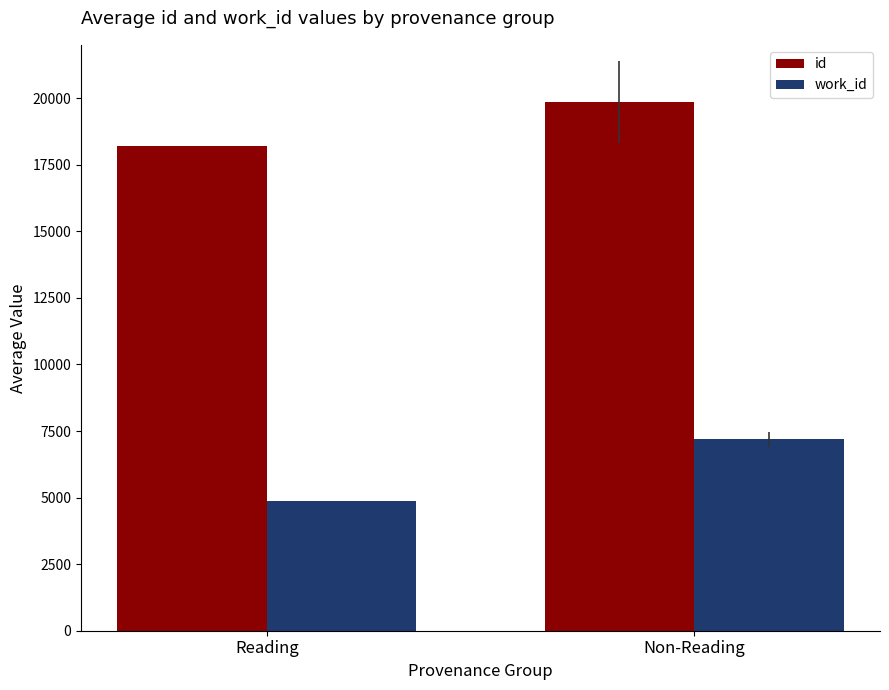

Read the id value at Non-Reading.

19861.8